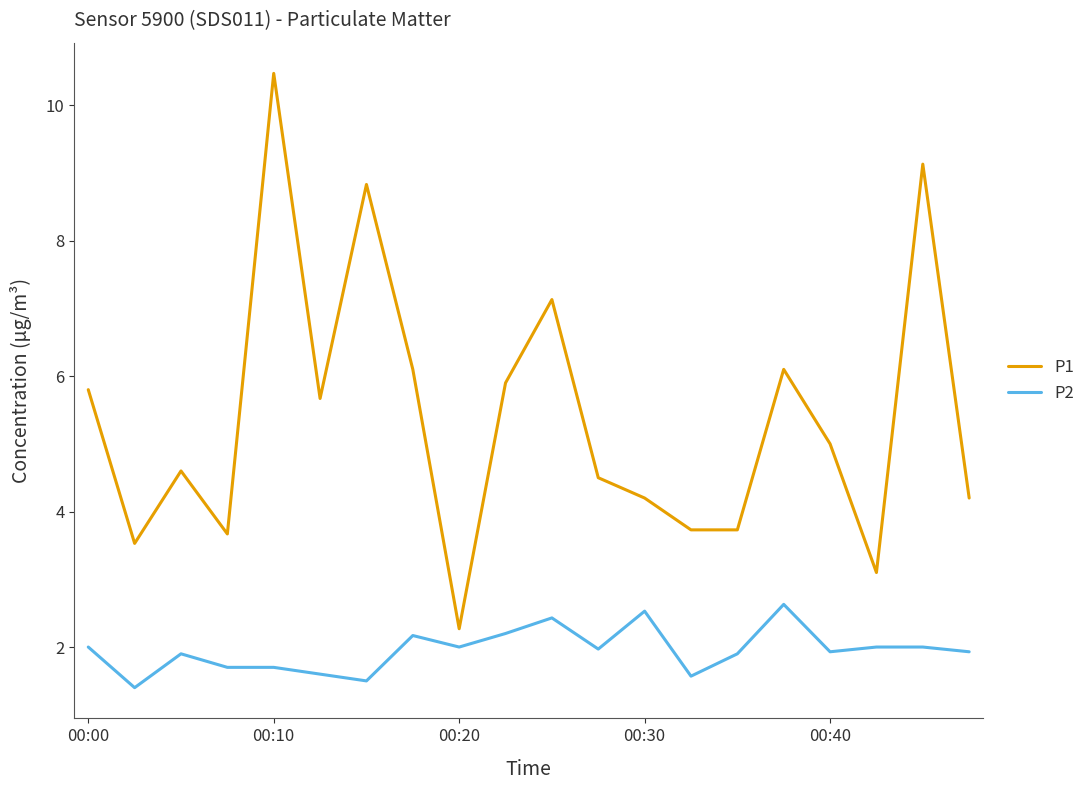

True or false: P1 and P2 intersect in this chart.

False